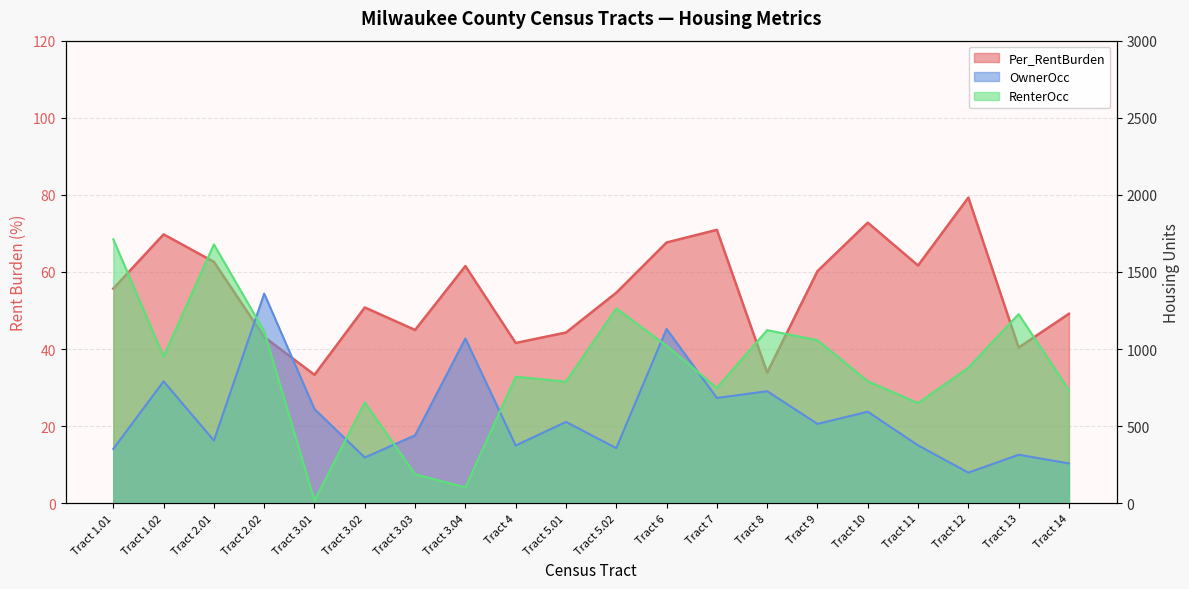

Is it true that OwnerOcc equals 180.3 at Tract 3.01?

False